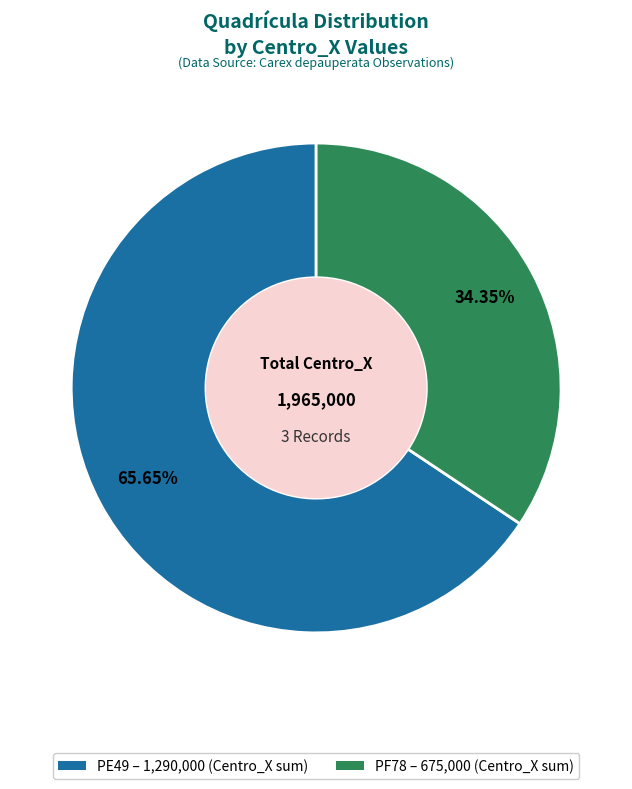

What is the majority slice?

PE49 – 1,290,000 (Centro_X sum)